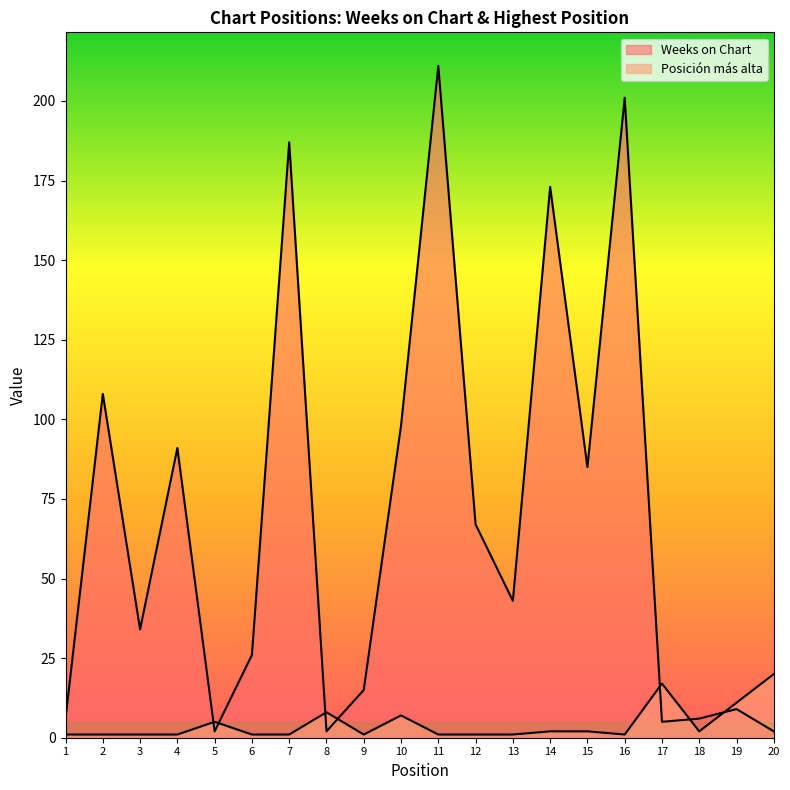

Where is Posición más alta nearest to the value 10?

19